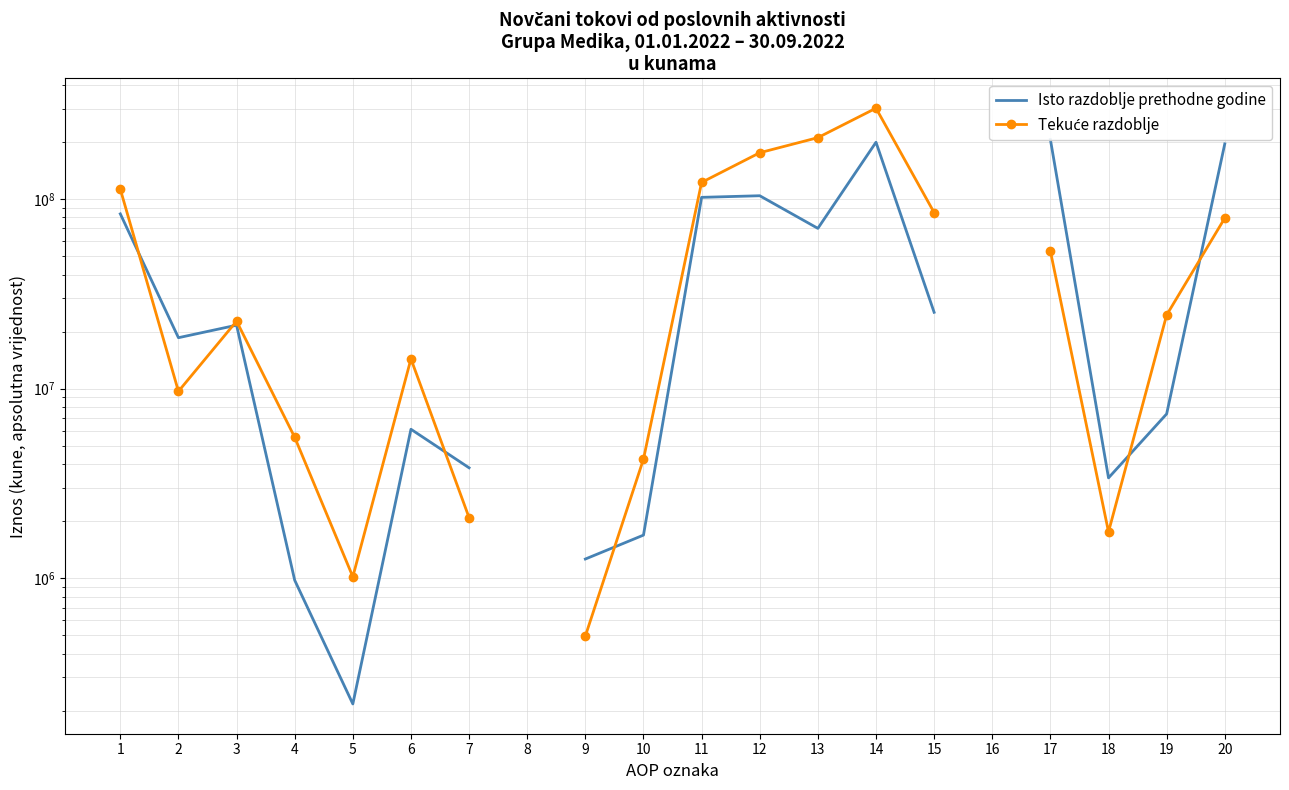

True or false: Tekuće razdoblje has more than 1 interior local peaks.

True